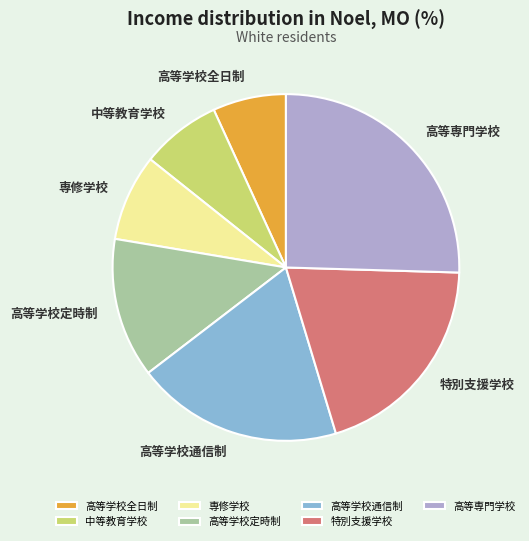

Which category has the smallest portion of the pie?

高等学校全日制